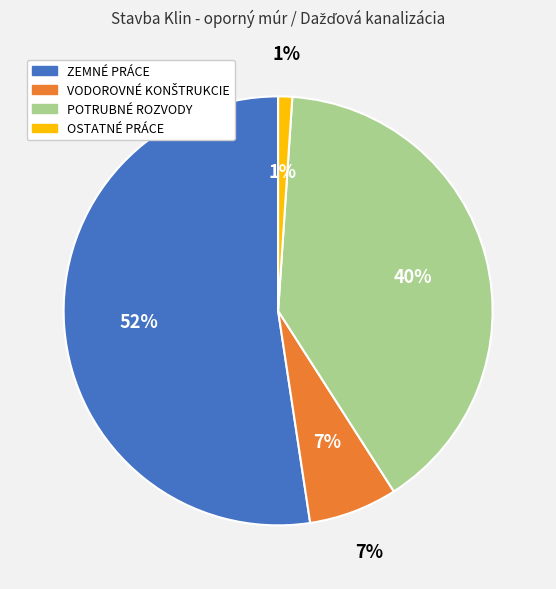

What percentage is the VODOROVNÉ KONŠTRUKCIE slice, to the nearest percent?

7%